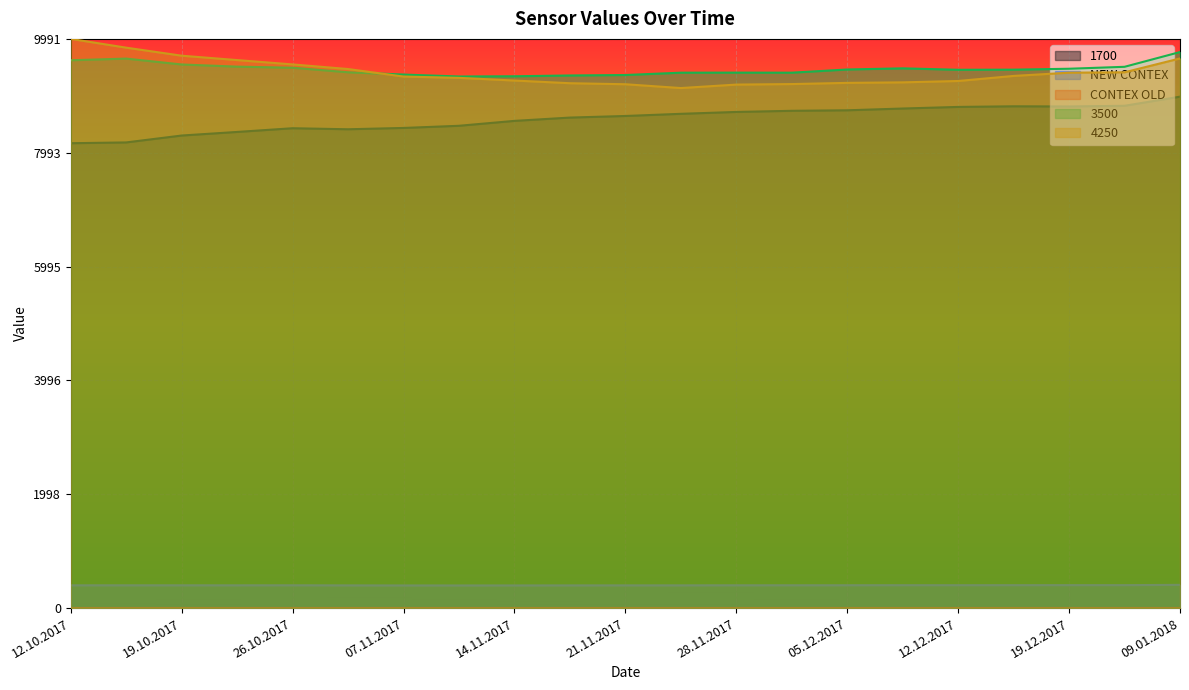

True or false: 3500 and NEW CONTEX cross at least once.

False